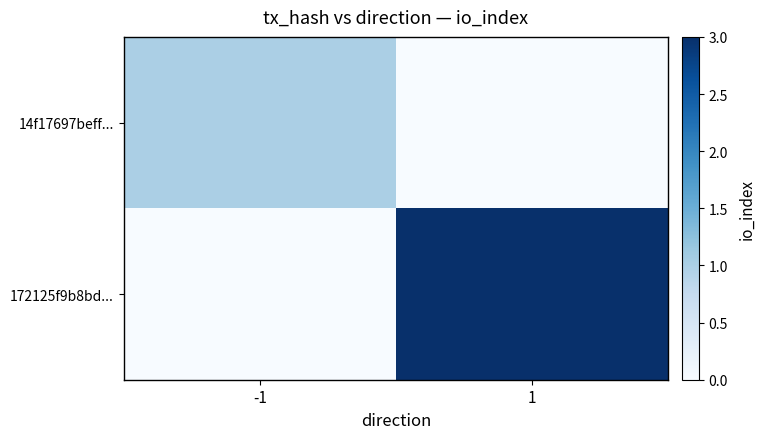

List the series in order of their overall mean, lowest first.

14f17697beff..., 172125f9b8bd...